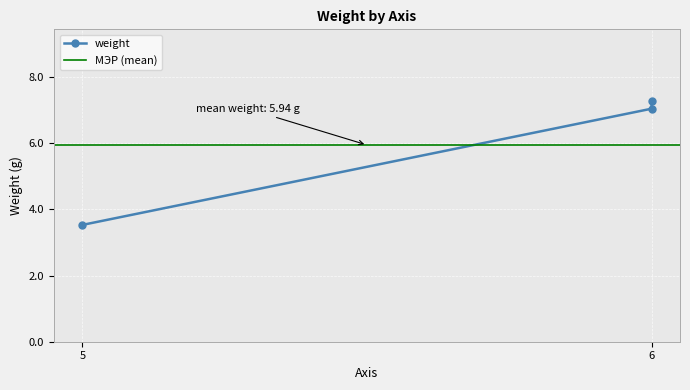

Where is the data nearest to the value 5?

5